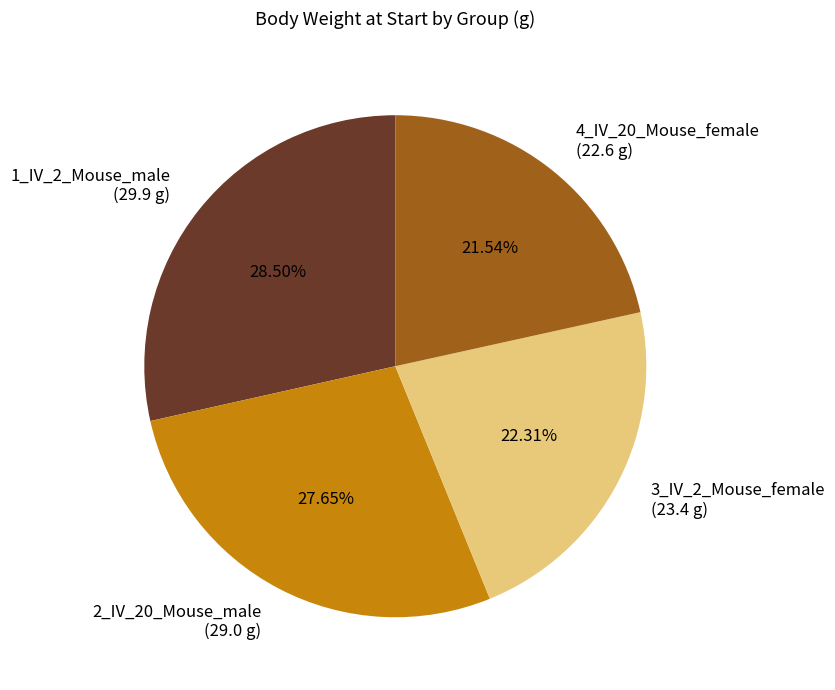

Which category has the biggest portion of the pie?

1_IV_2_Mouse_male